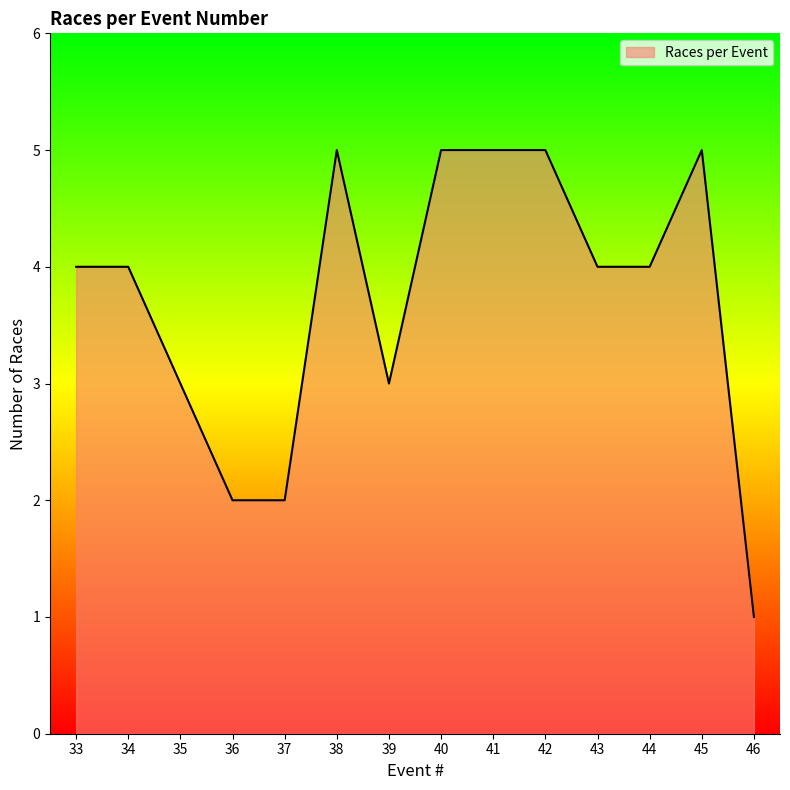

Count the number of categories in the chart.

14